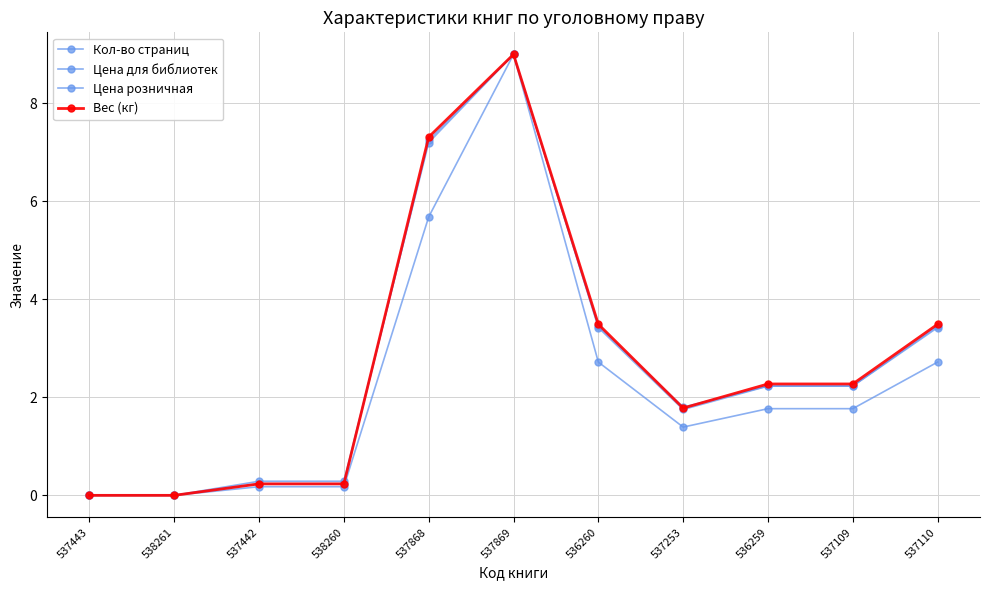

Is this an area chart (filled region under the line)?

No